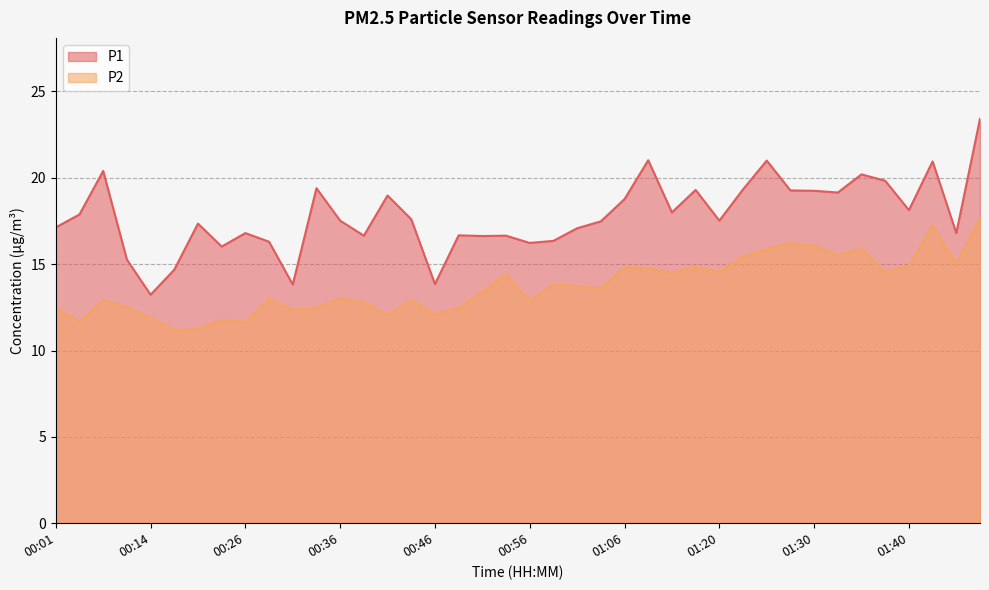

Which series has the largest total across all categories?

P1